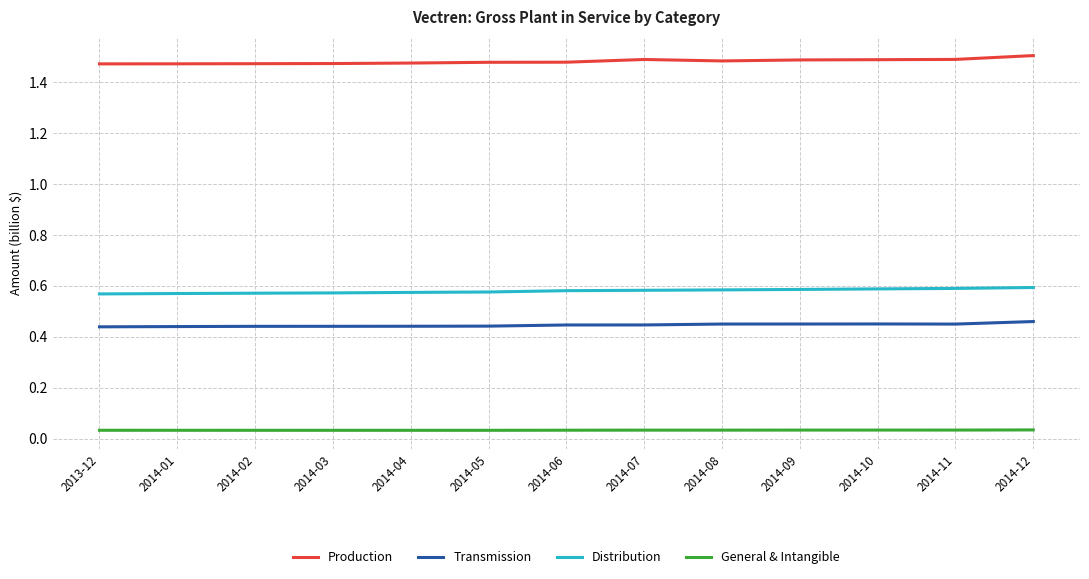

The value of Production at 2014-11 is 1.5. True or false?

True